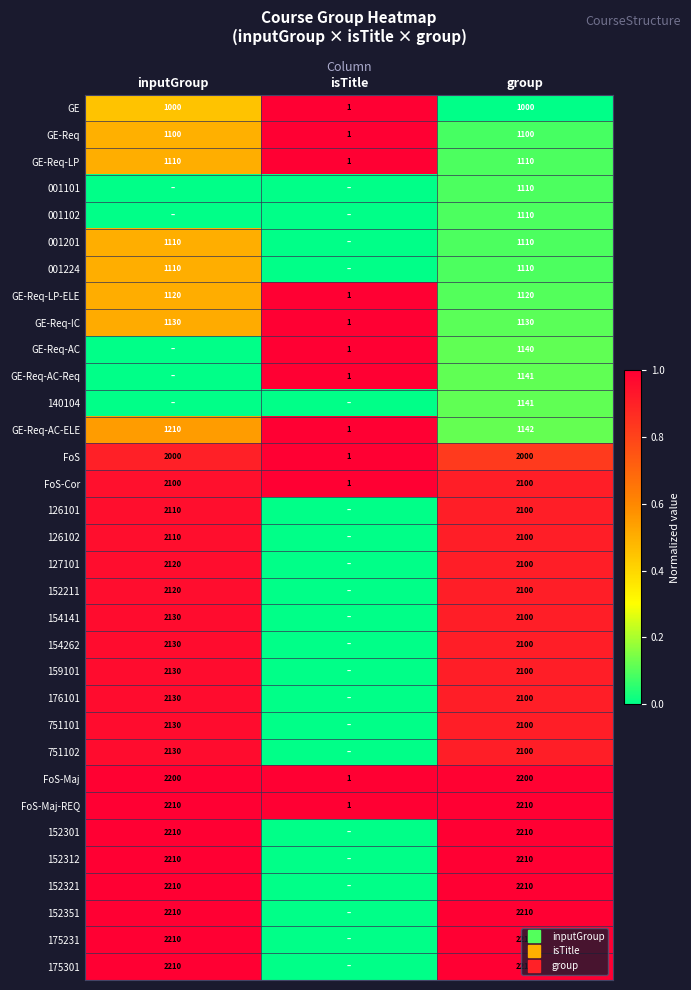

The 001224 series shows 0.0 at isTitle. True or false?

True